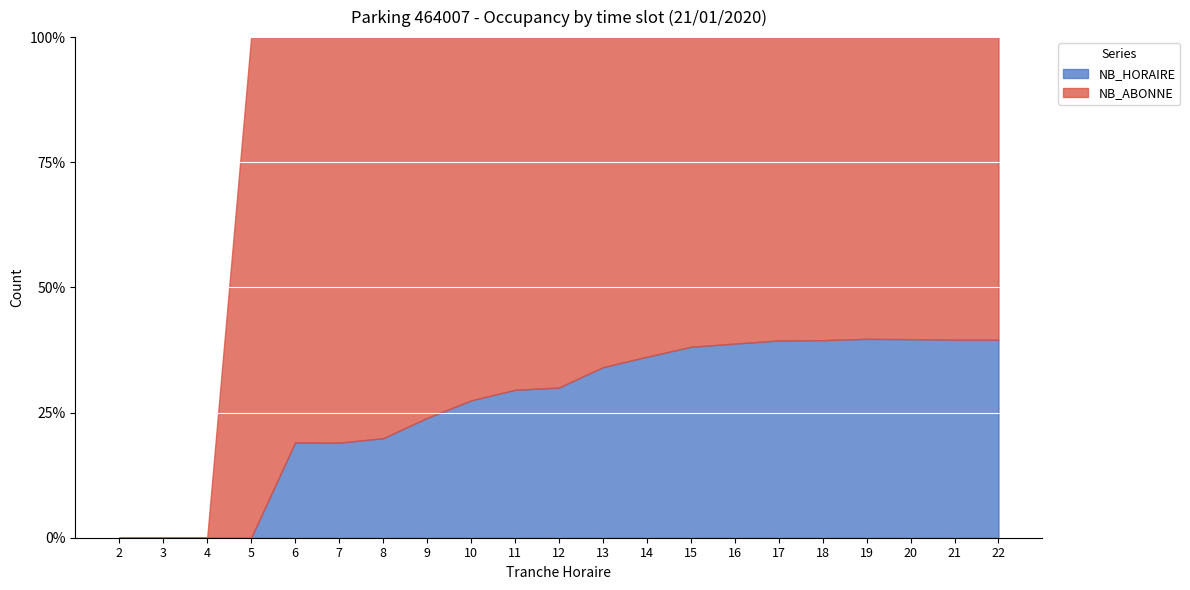

What is the value of the NB_HORAIRE point at the 19th from the left?

144